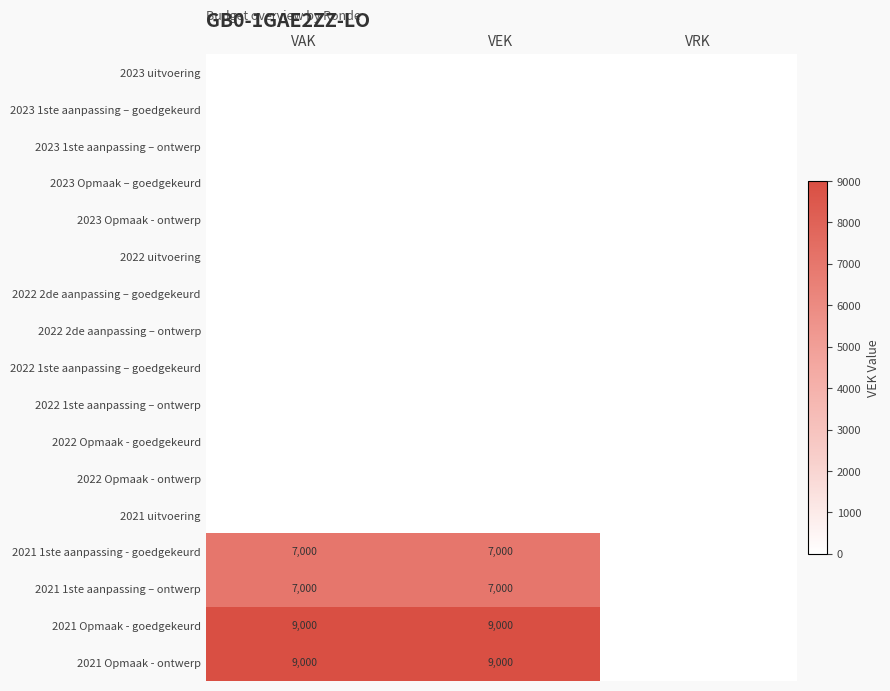

True or false: 2021 Opmaak - ontwerp has a value of 3388 at VAK.

False